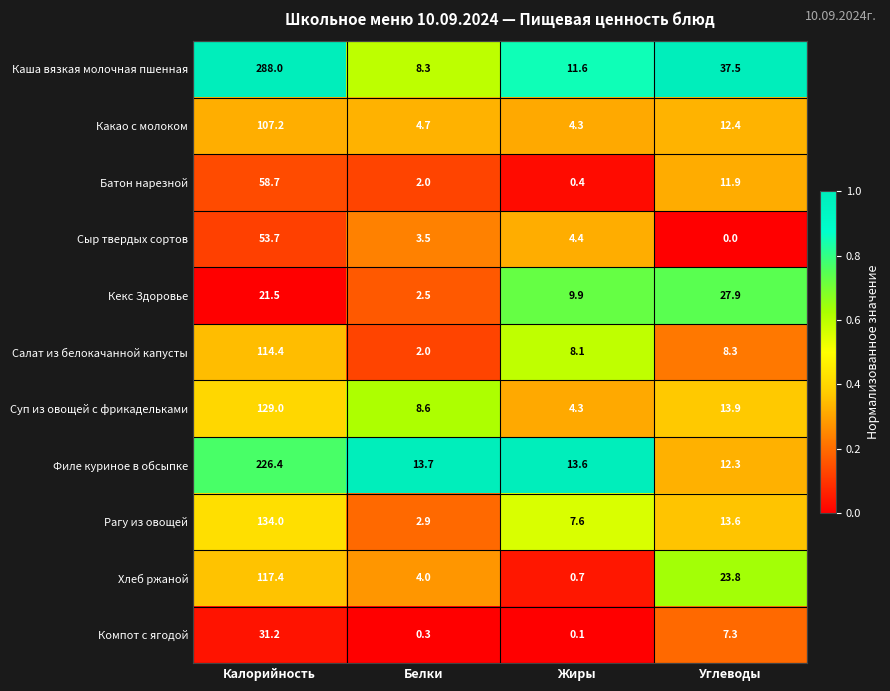

What is the sum of all Батон нарезной values?

73.0